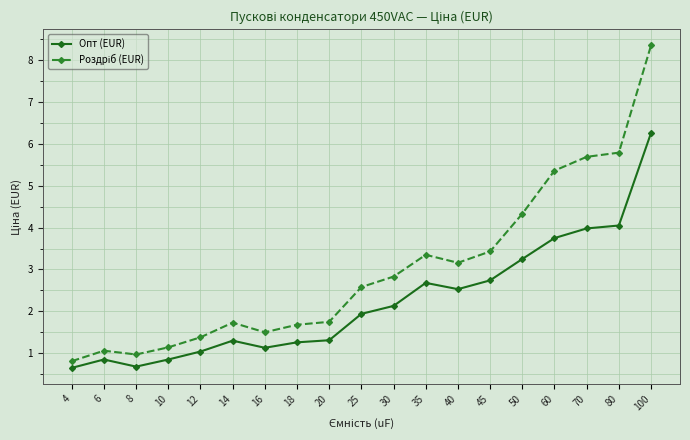

At how many categories does at least one series exceed 4?

5